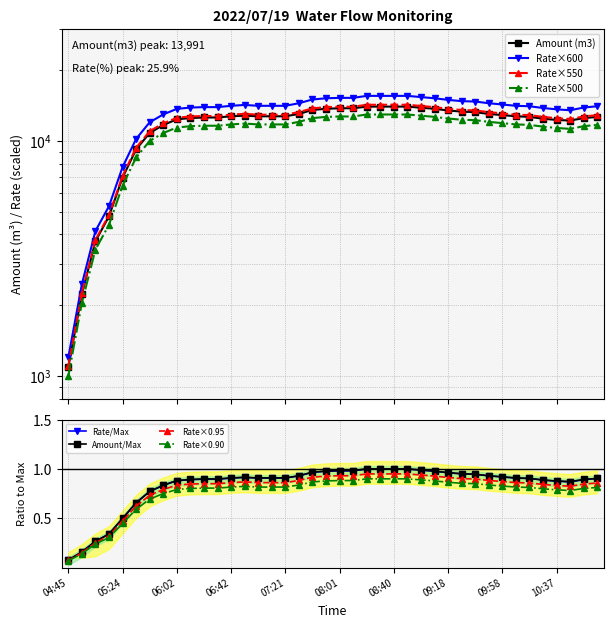

True or false: Amount/Max has a value of 0.3 at 07:21.

False